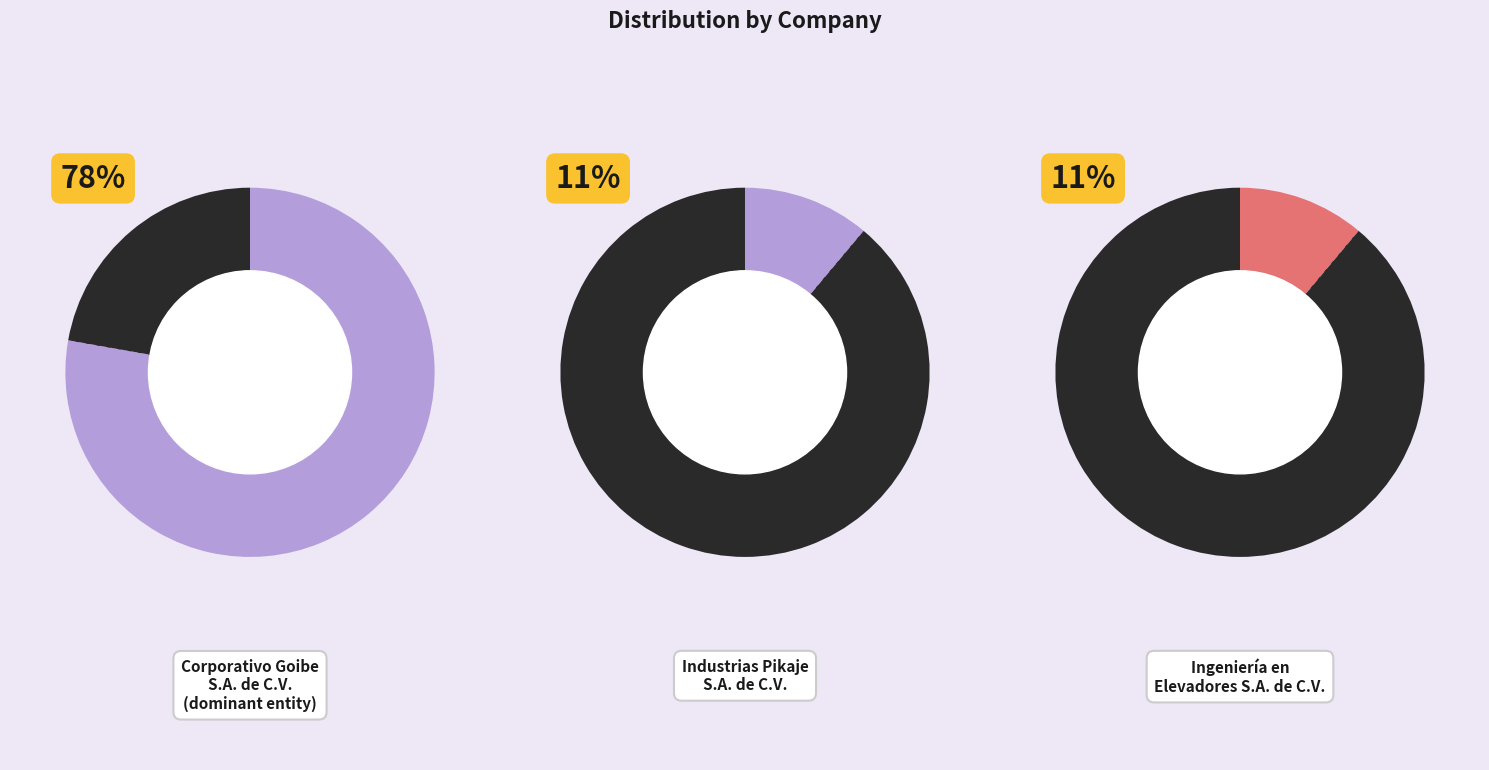

Combined, do Industrias Pikaje S.A. de C.V. and Corporativo Goibe S.A. de C.V. account for over 50%?

Yes